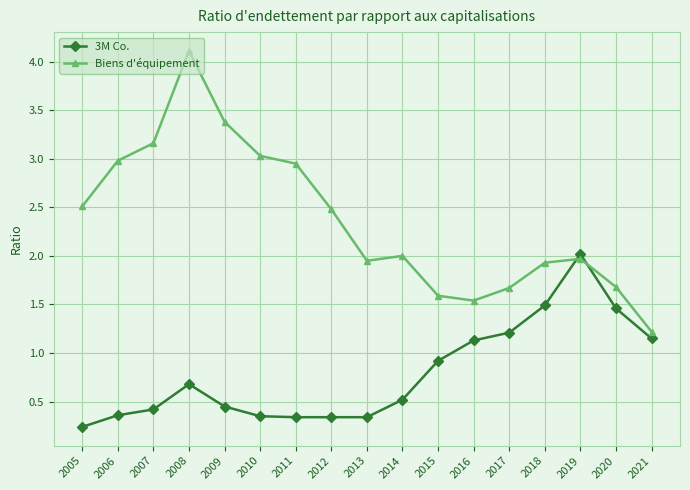

Is the value of Biens d'équipement at 2012 greater than the value of 3M Co. at 2015?

Yes